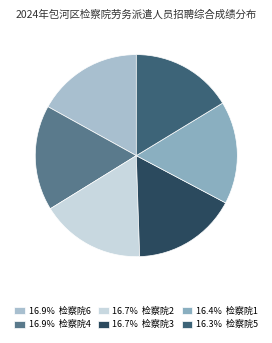

Count the number of slices in the pie.

6